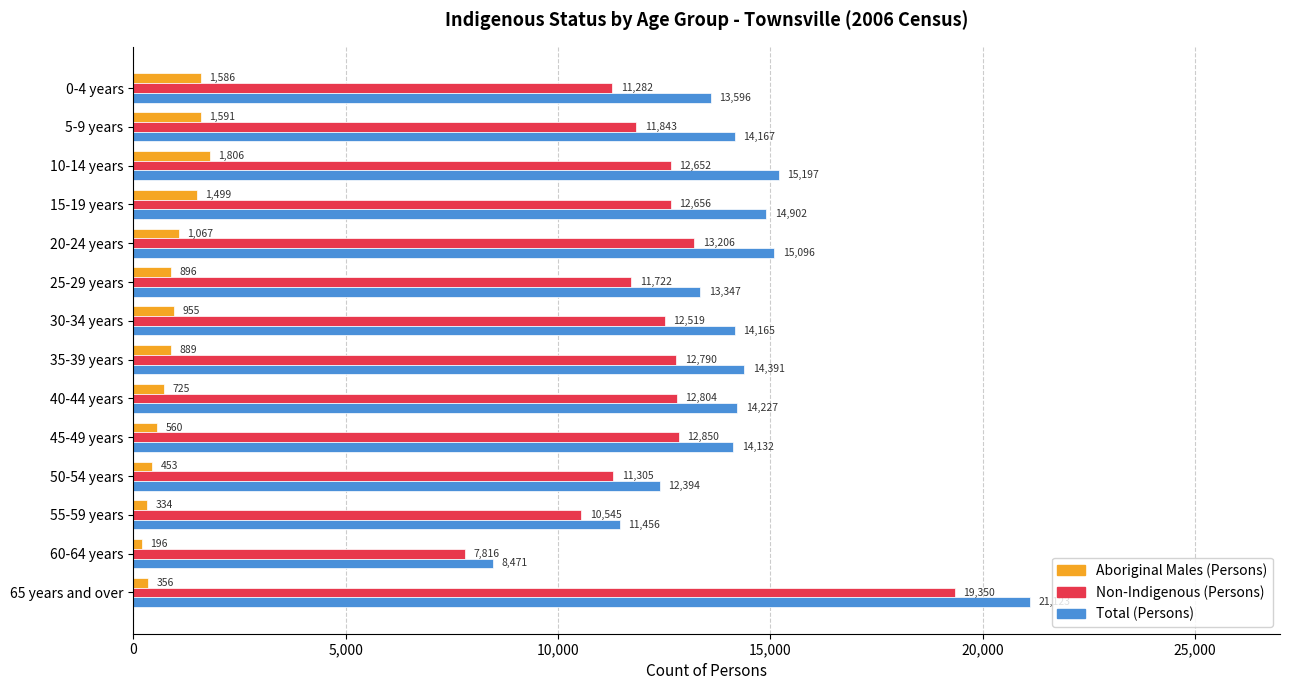

What is the minimum value shown in the chart?

196